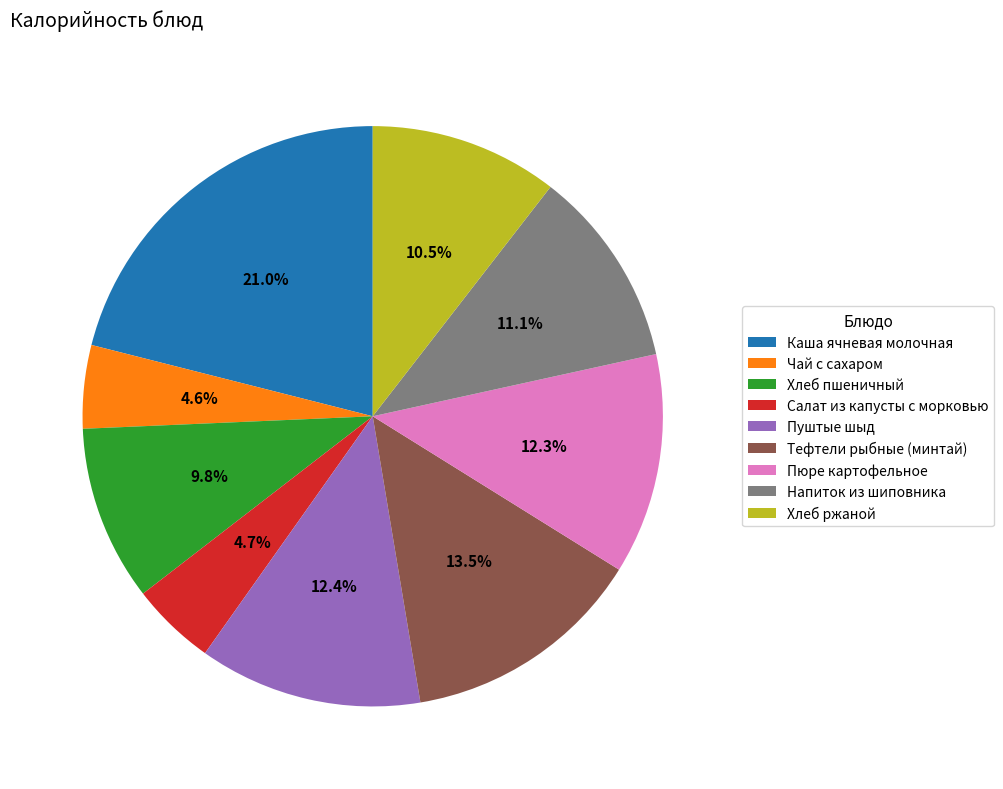

Approximately how many times larger is the value at Чай с сахаром compared to Каша ячневая молочная?

0.2